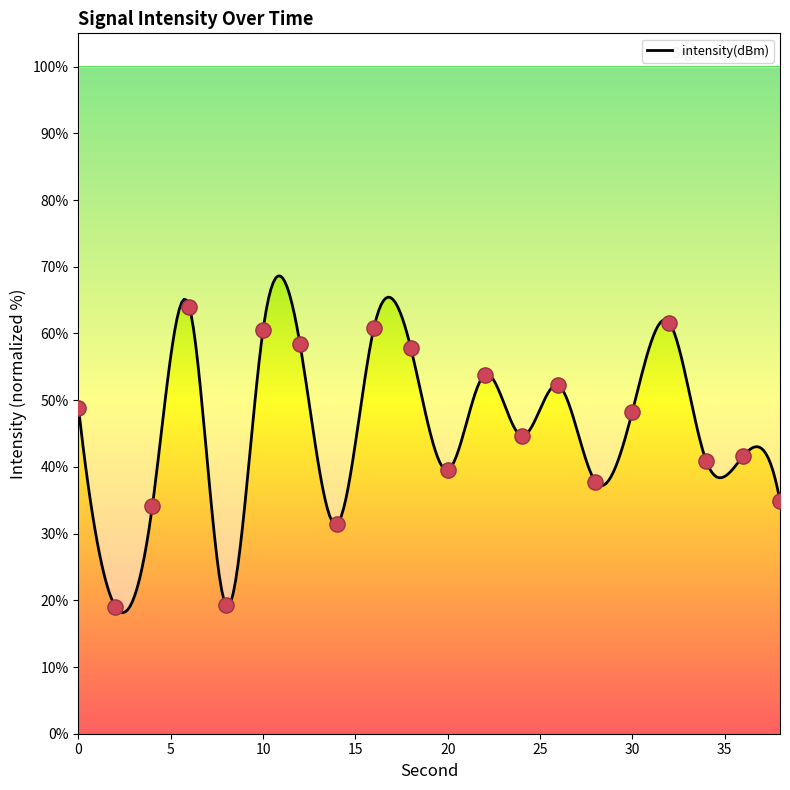

Approximately how many times larger is the value at 36 compared to 2?

2.2